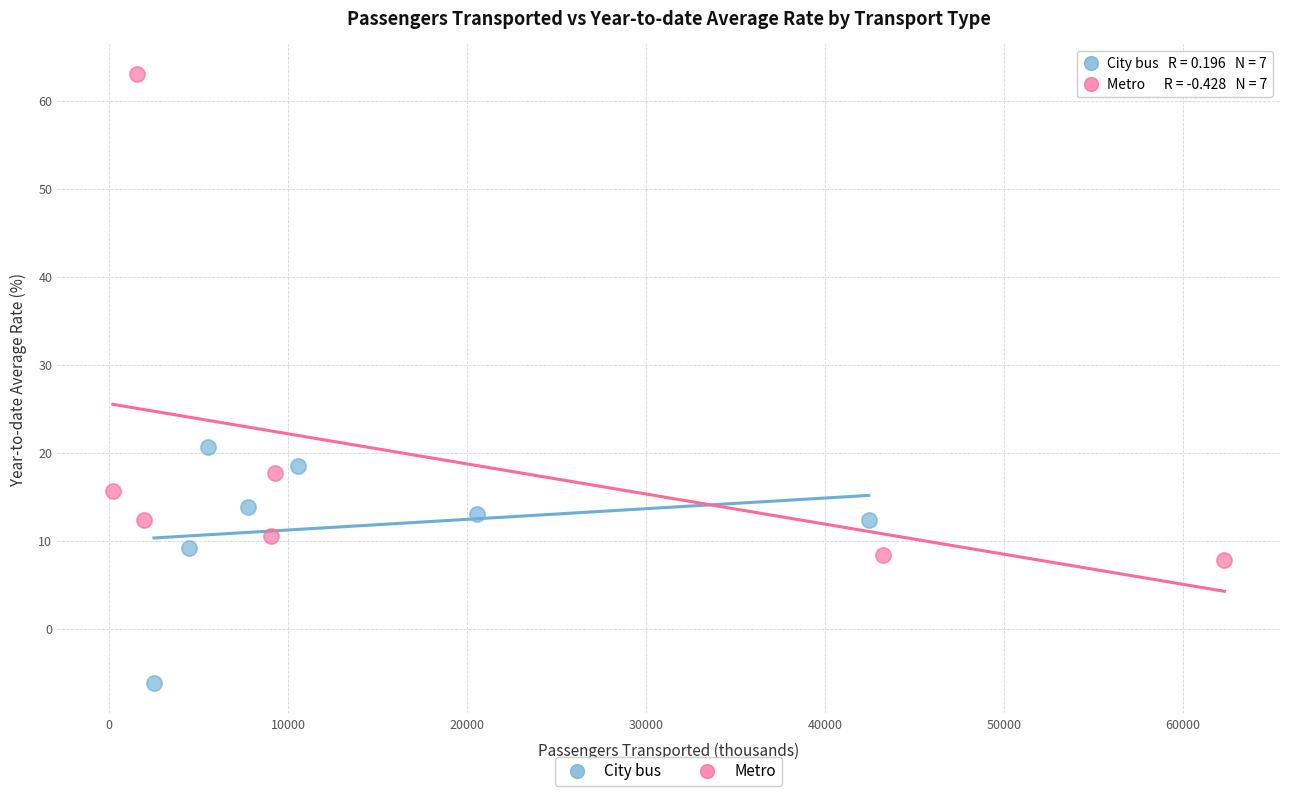

Which series contains the lowest Y value?

City bus